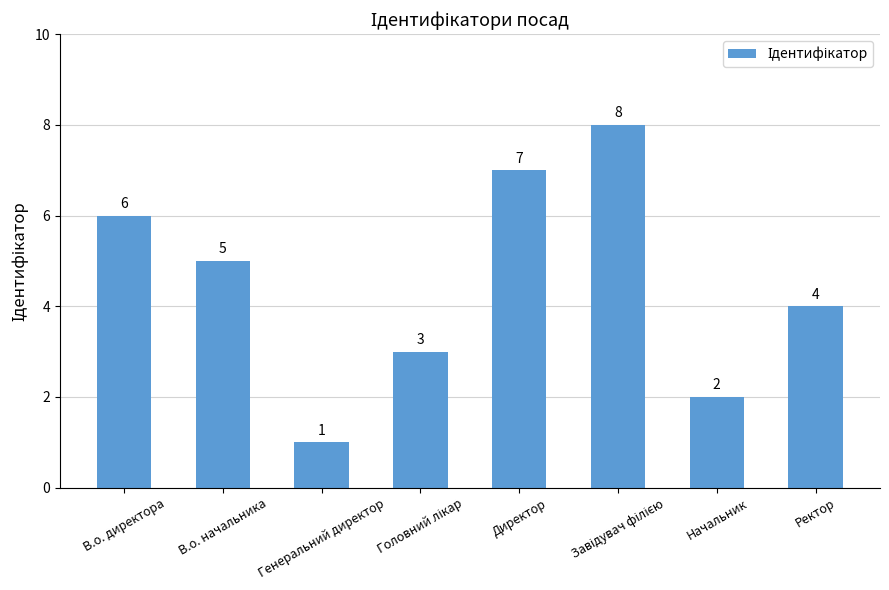

How many bars are there in total?

8